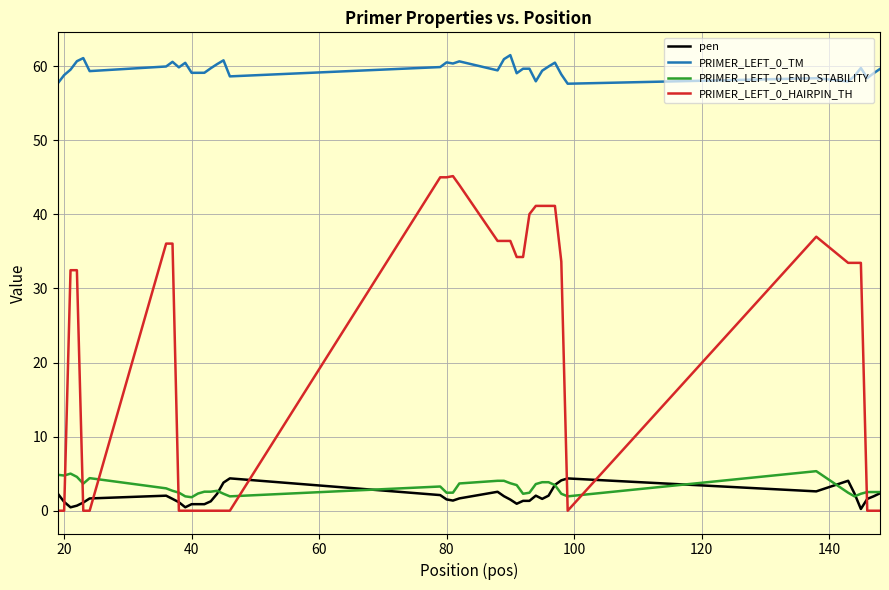

Which series has the largest range (max minus min)?

PRIMER_LEFT_0_HAIRPIN_TH